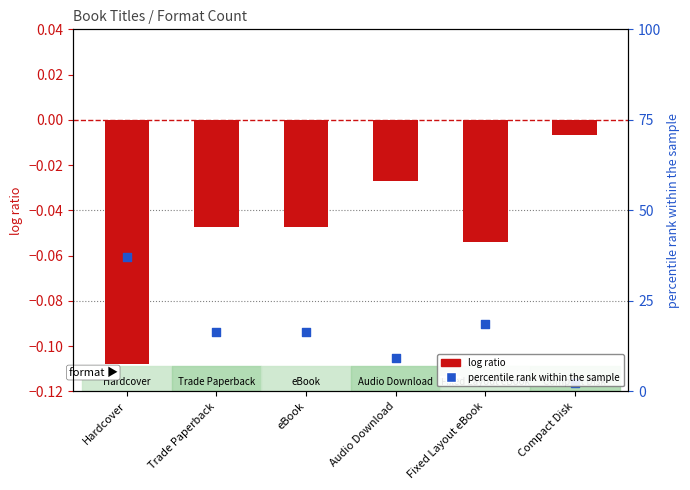

At which category is the sum across all series the highest?

Compact Disk